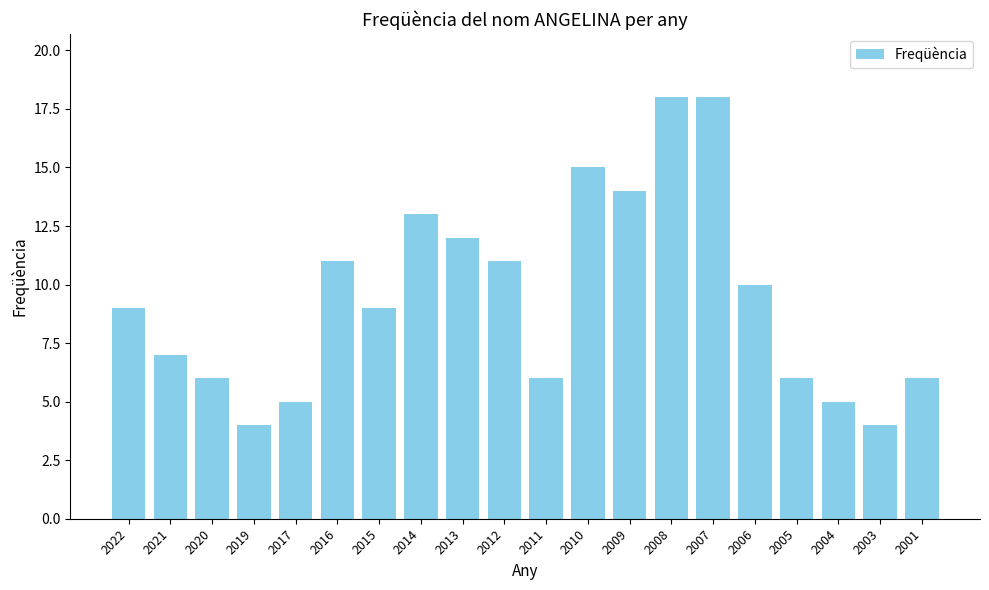

What is the value of the 20th bar from the left?

6